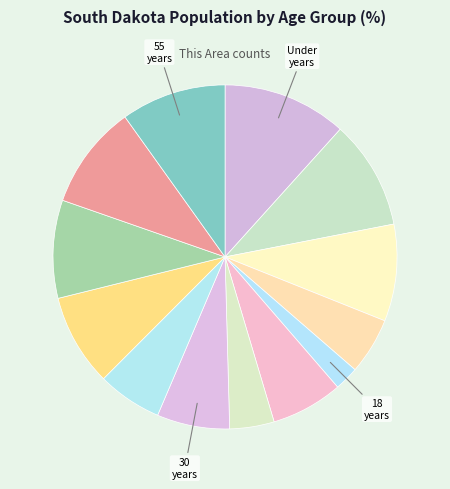

Count the number of slices in the pie.

13